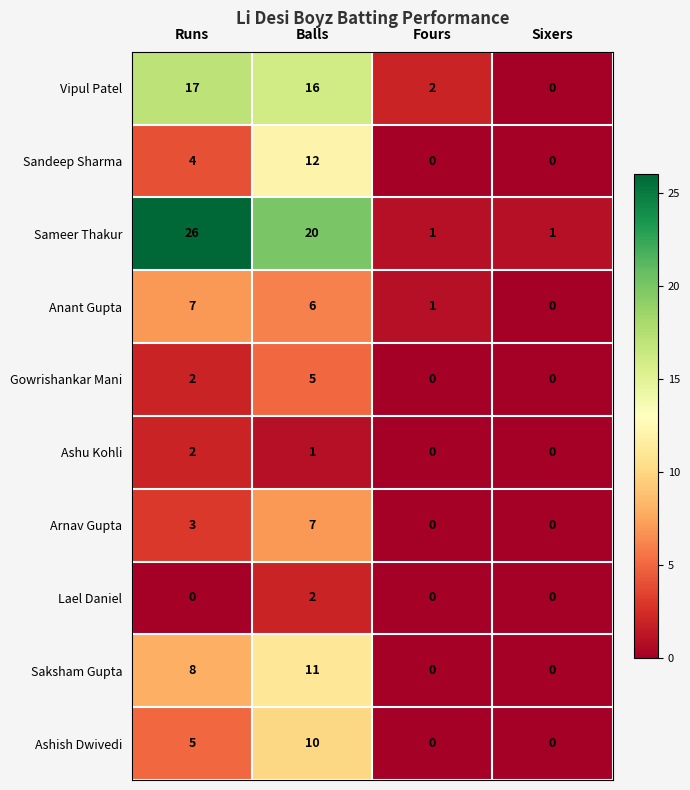

What is the difference between the Saksham Gupta values at Fours and Runs?

8